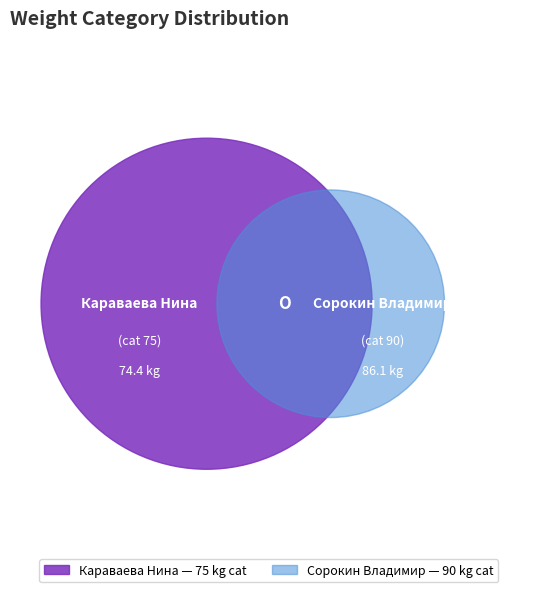

What percentage is the Сорокин Владимир slice, to the nearest percent?

54%